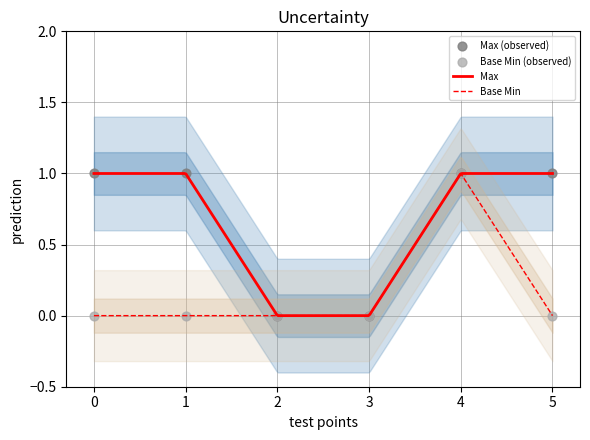

At how many categories does at least one series exceed 0?

4